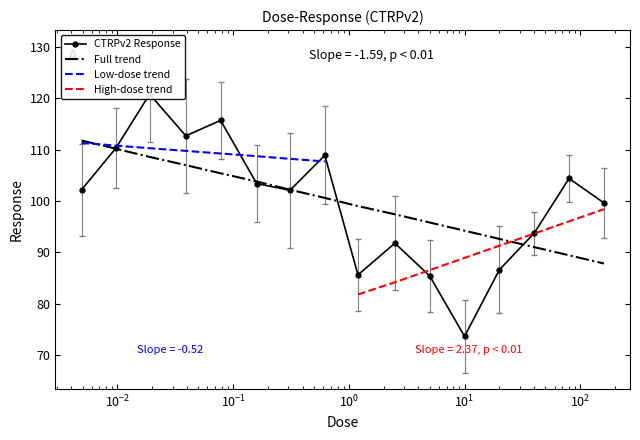

Reading left to right, transcribe all the data shown in this chart.

102.2	110.3	120.8	112.7	115.7	103.4	102.1	108.9	85.6	91.8	85.4	73.7	86.6	93.8	104.4	99.7